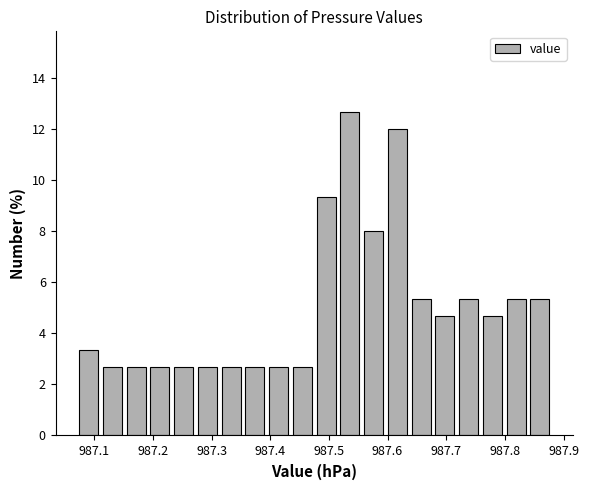

Which range on the x-axis has the tallest bar?

987.52 to 987.56